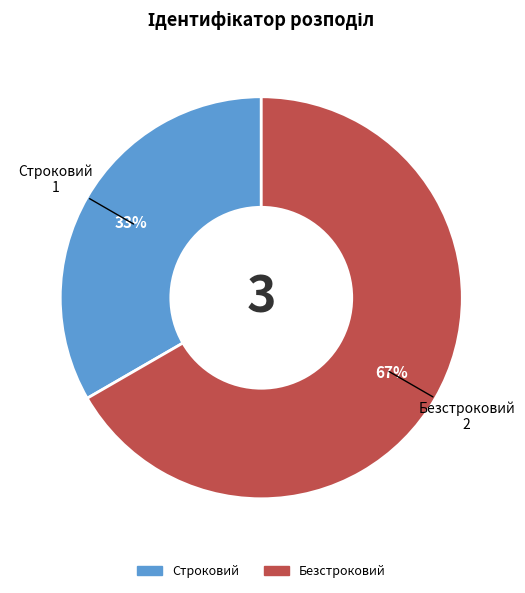

What is the ratio of the value at Строковий to the value at Безстроковий?

0.5